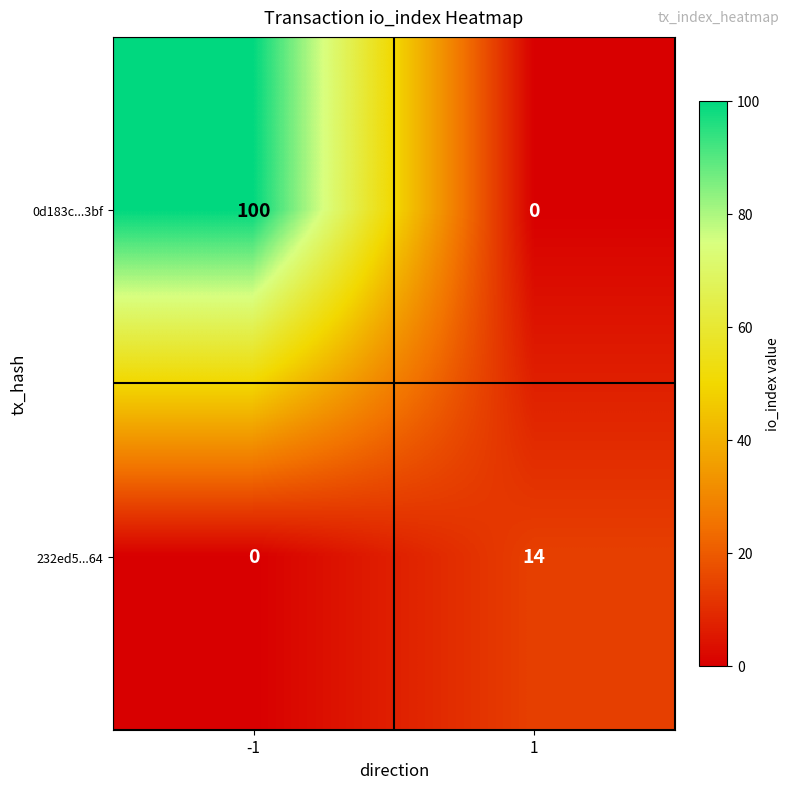

How many data points does each series have?

2